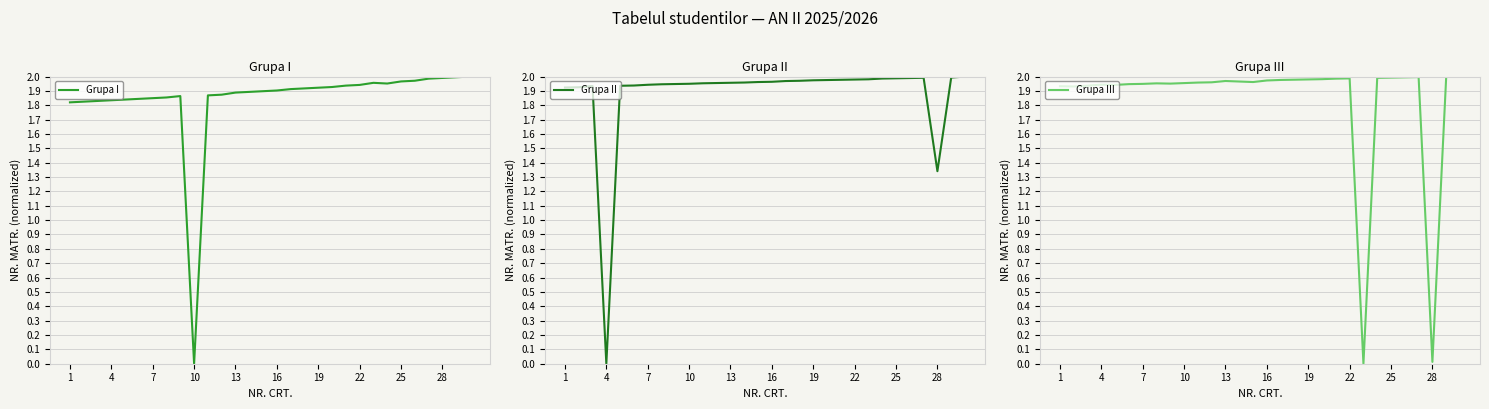

In Grupa I, how many points are lower than both neighbors (excluding endpoints)?

2